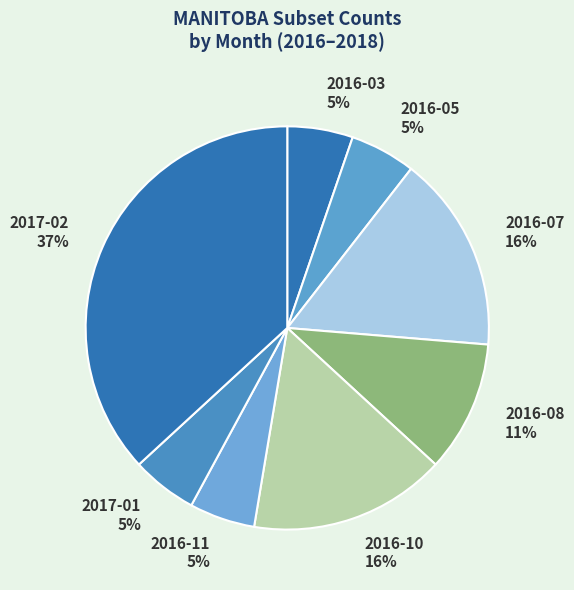

To the nearest percent, what is the difference between the largest and smallest slice percentages?

32%